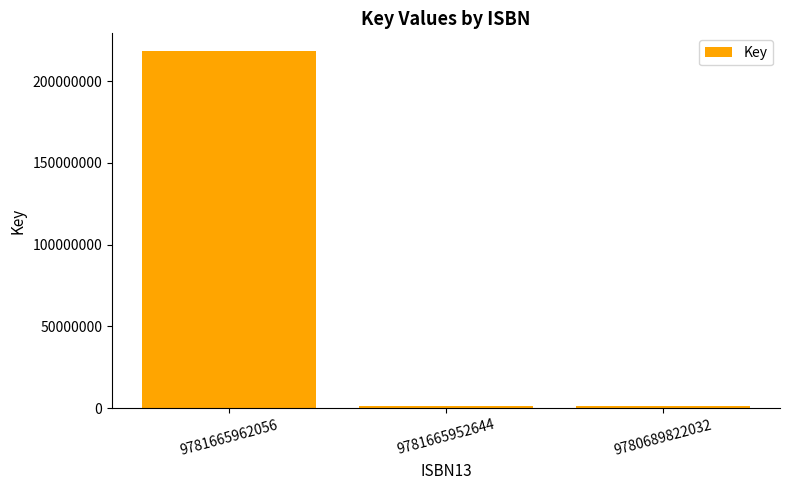

The value at 9781665952644 is 1257726. True or false?

True